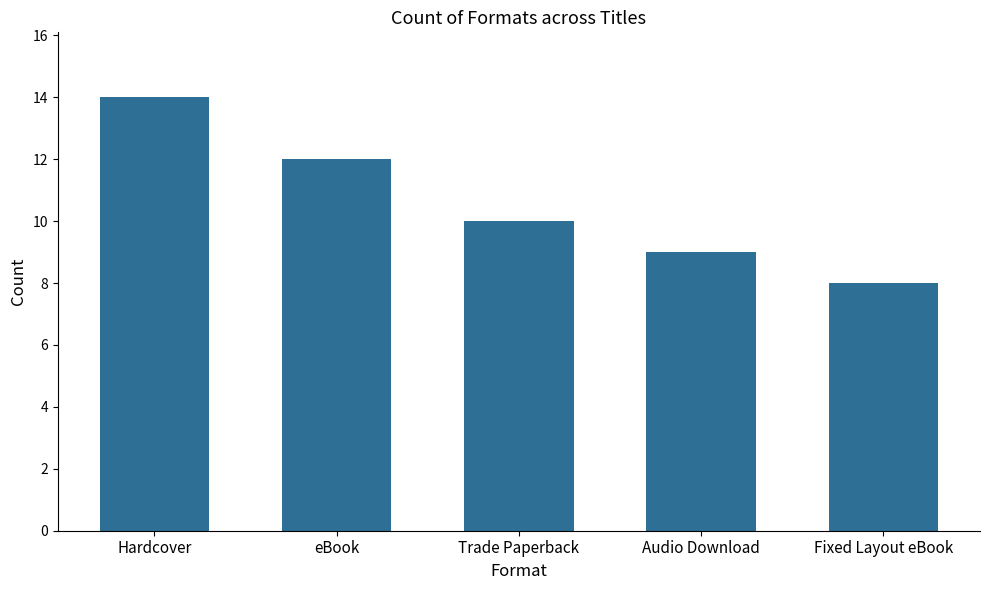

What is the sum of all values?

53